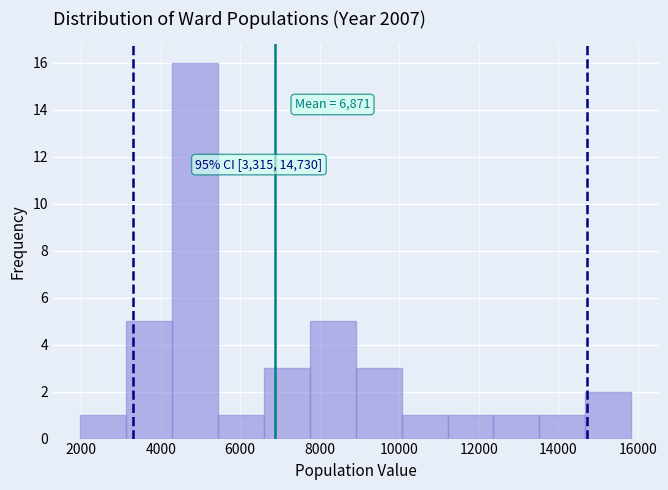

Which range on the x-axis has the tallest bar?

4200 to 5400